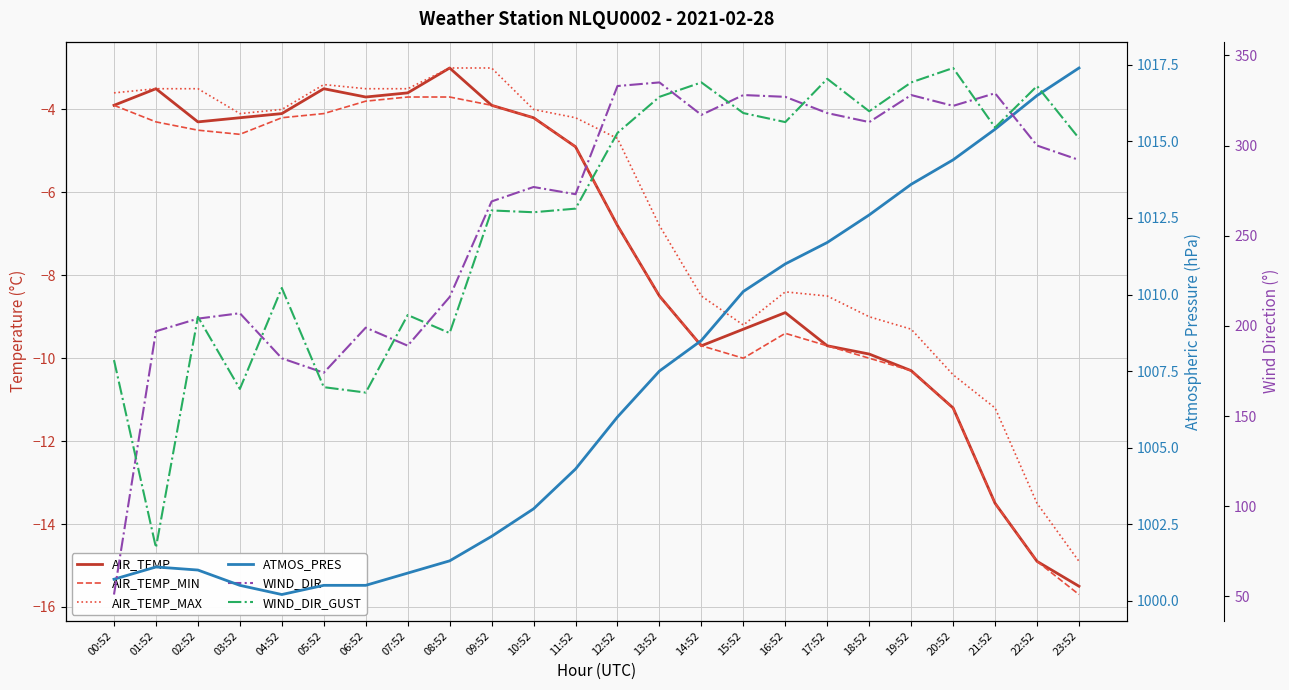

The WIND_DIR_GUST series shows 263.0 at 10:52. True or false?

True